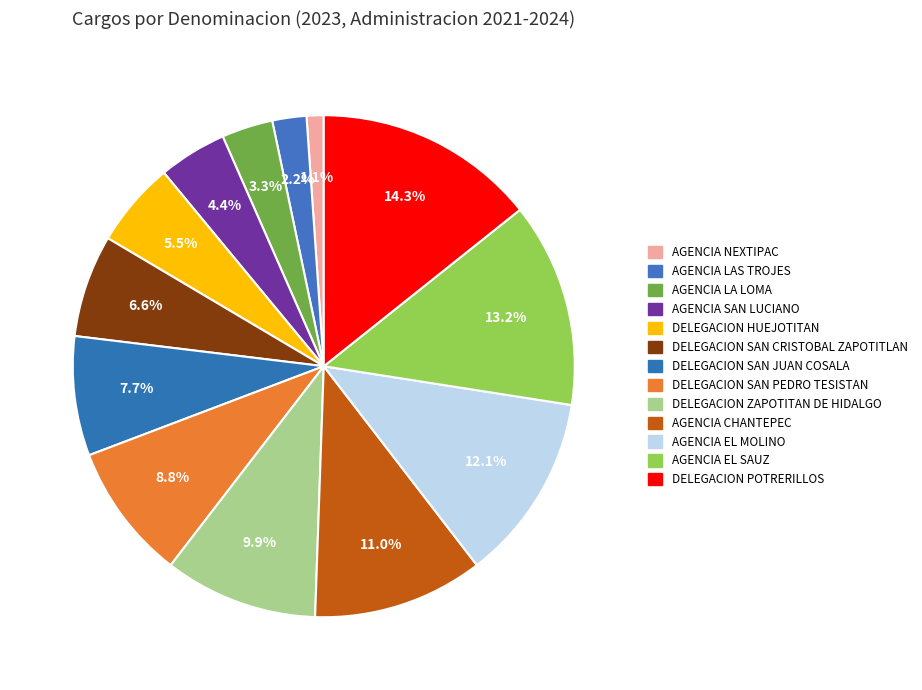

How many slices are in this pie chart?

13